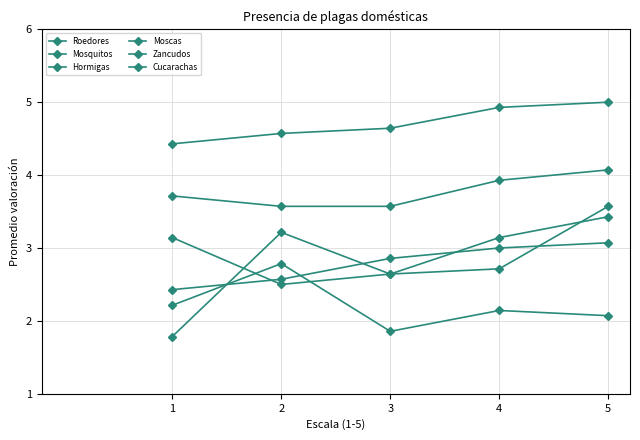

Where is Zancudos nearest to the value 4?

1